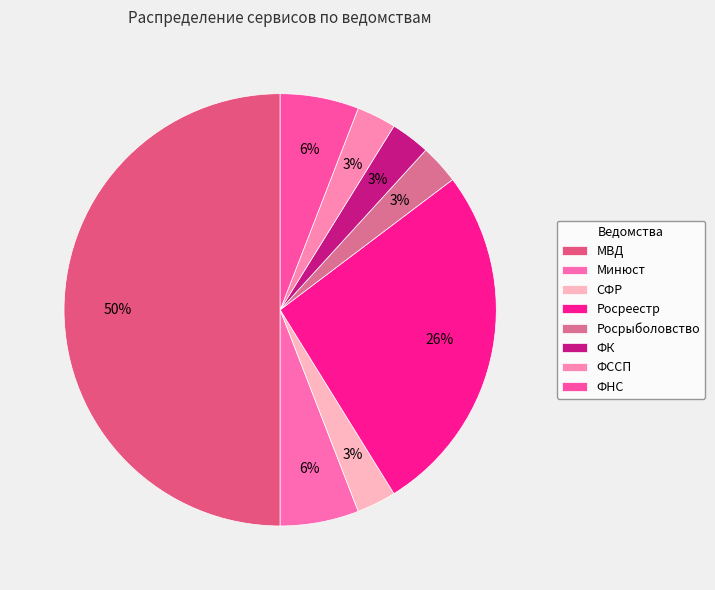

How many slices are in this pie chart?

8